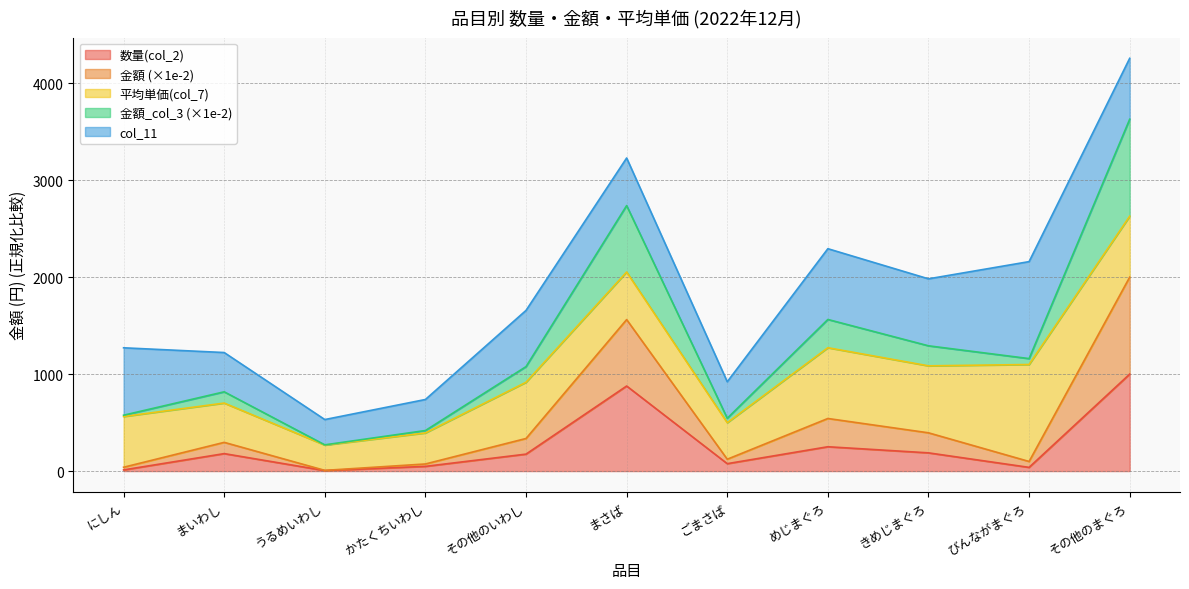

What is the maximum value for 金額(col_6)?

2000.0